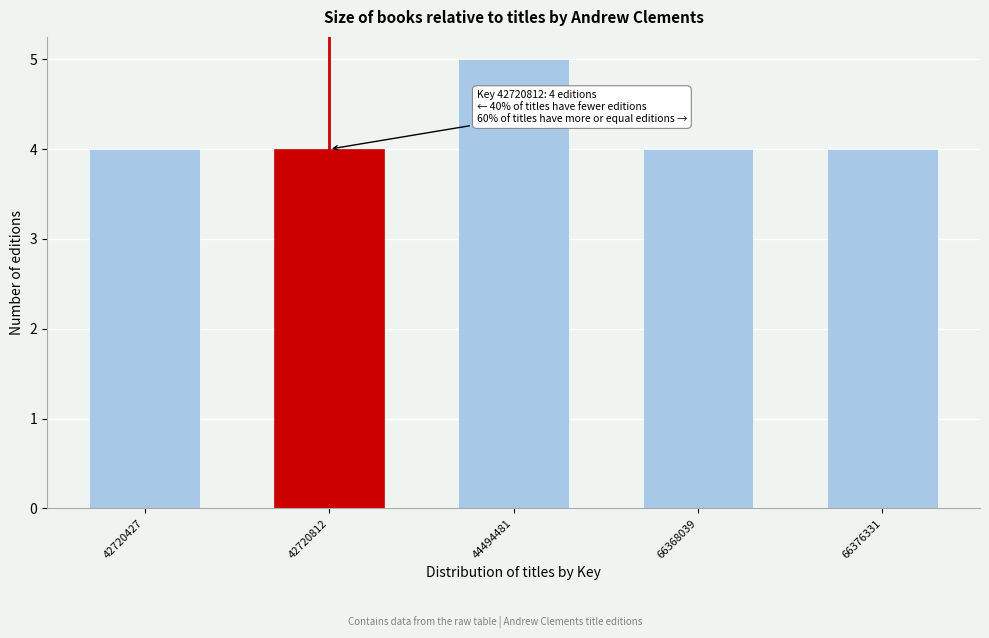

Reading left to right, transcribe all the data shown in this chart.

42720427=4	42720812=4	44494481=5	66368039=4	66376331=4